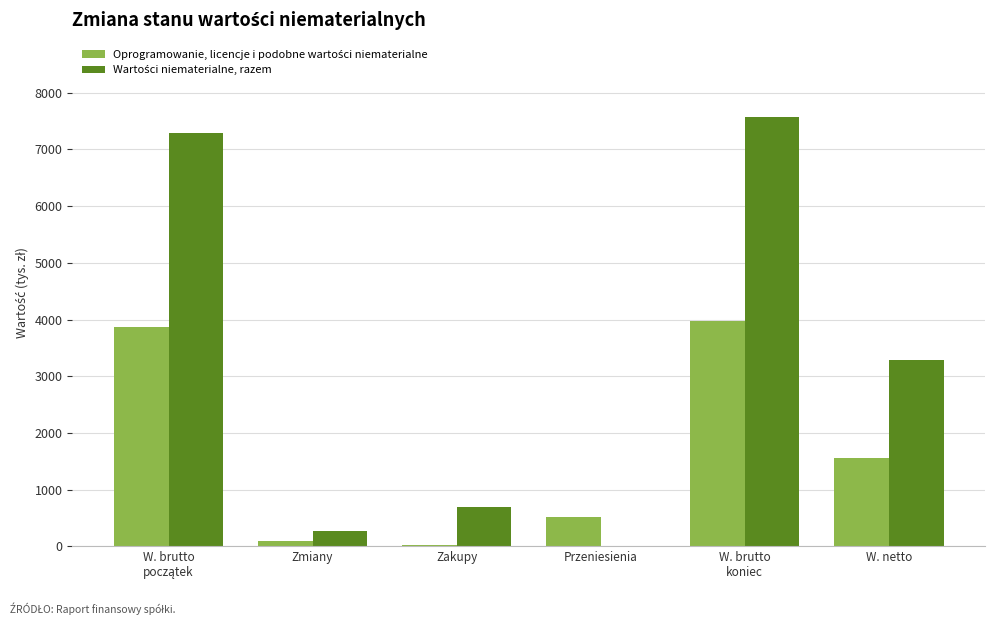

What is the total value across all series at W. netto?

4838